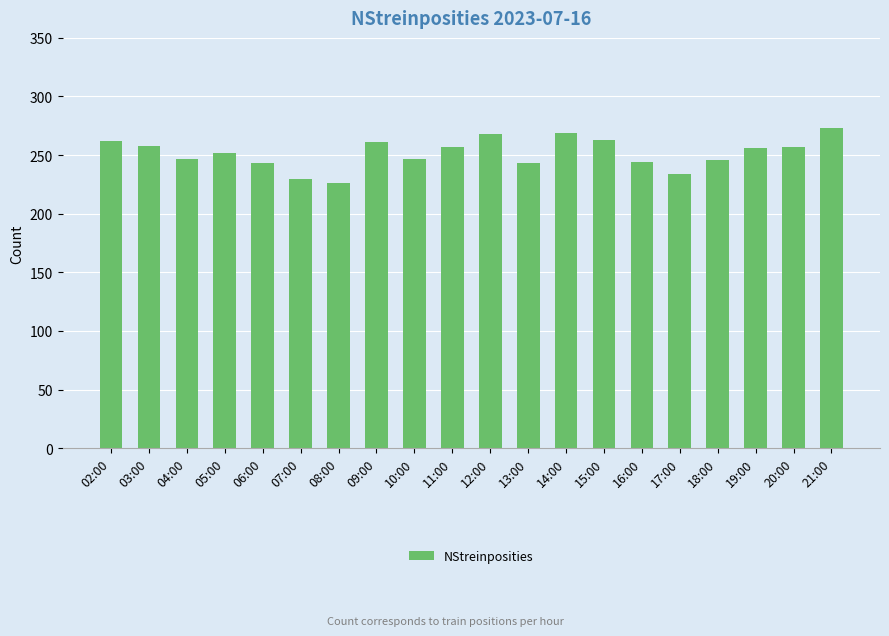

What is the value of the 6th bar from the left?

230